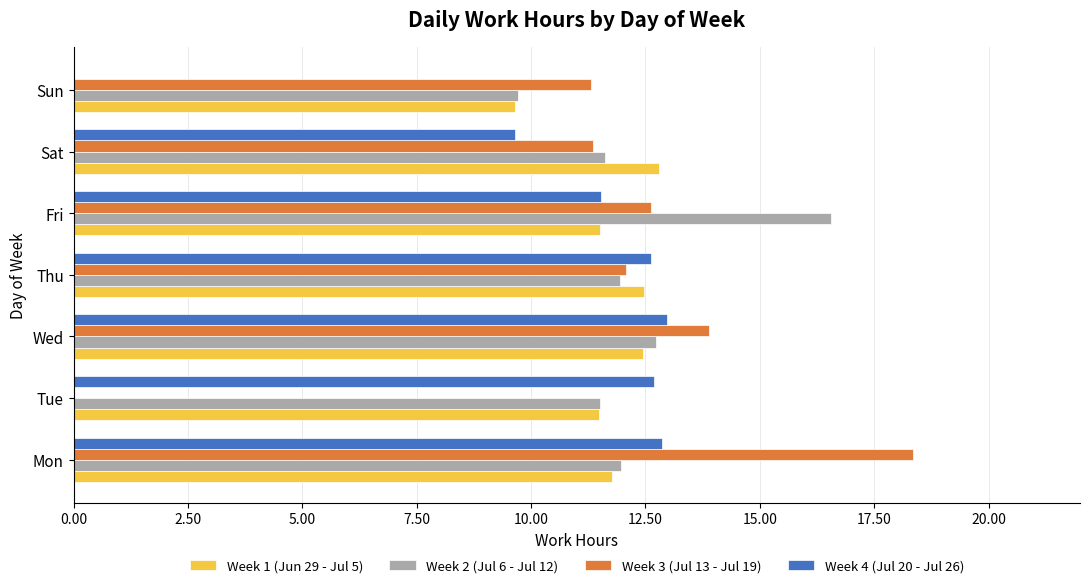

The value of Week 1 (Jun 29 - Jul 5) at Sun is 15.5. True or false?

False